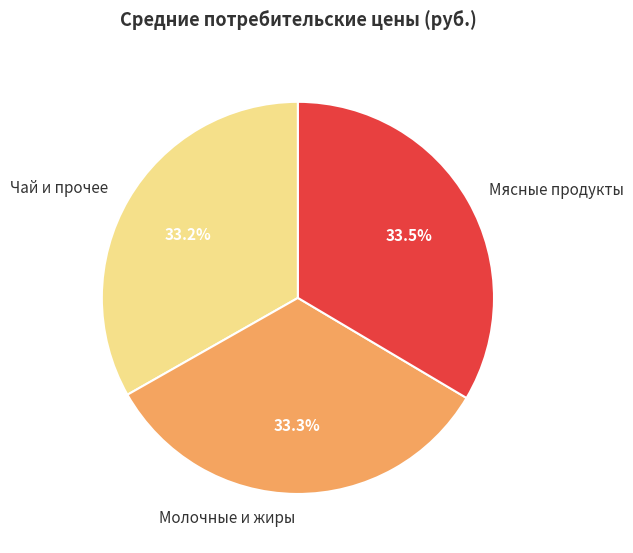

Does Мясные продукты account for over 50% of the chart?

No